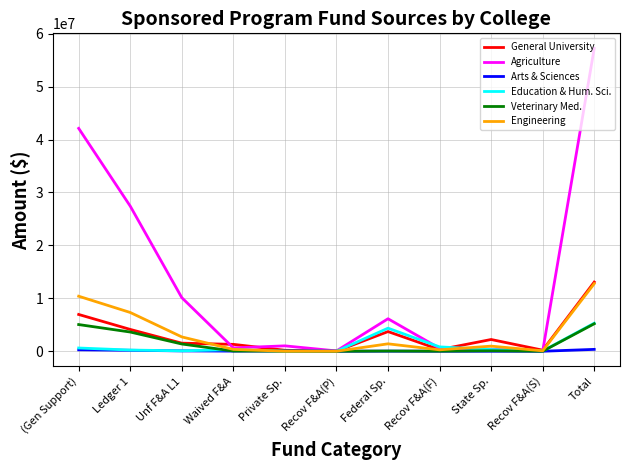

At which label does Agriculture reach its peak?

Total